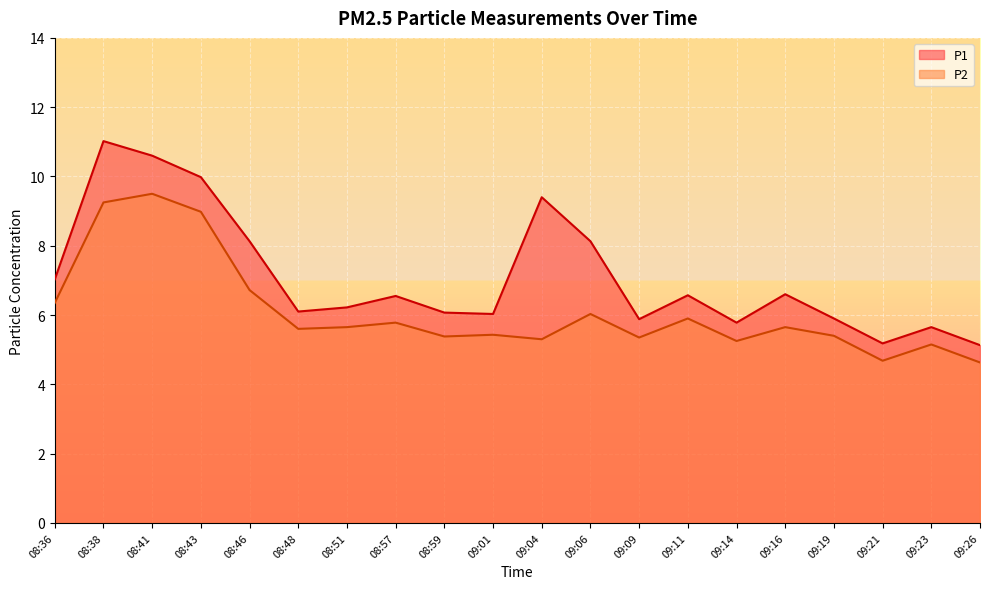

What is the label of the 8th point from the left?

08:57